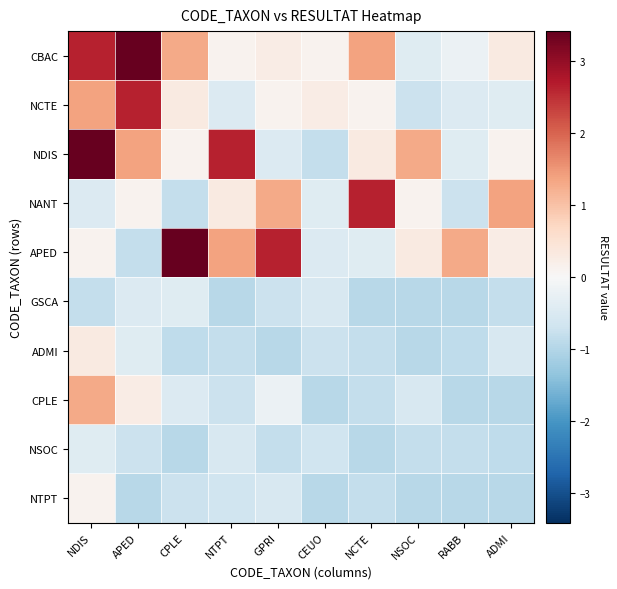

Which label corresponds to the smallest value in the chart?

NTPT